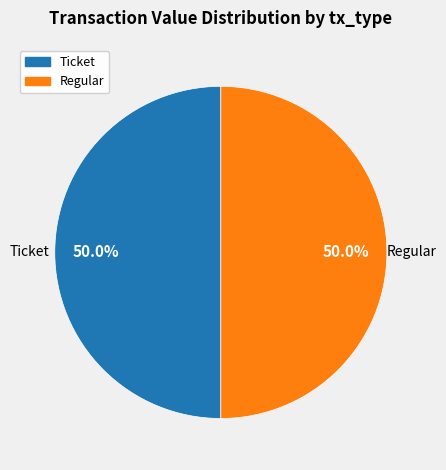

What is the total percentage of Regular and Ticket?

100.0%